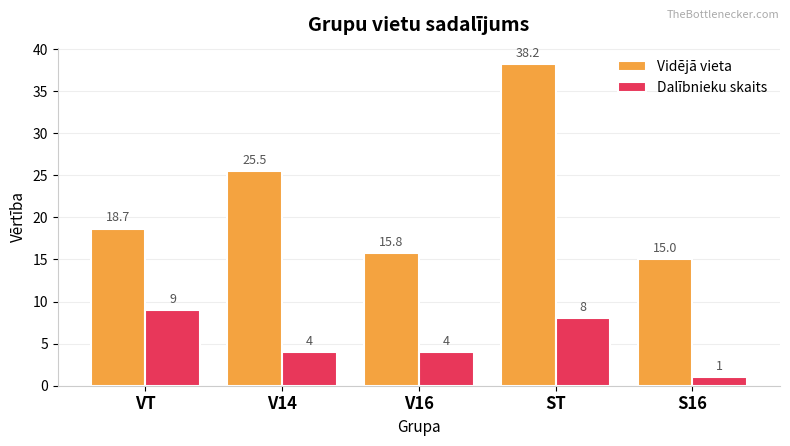

At V14, list the series in order from smallest to largest.

Dalībnieku skaits, Vidējā vieta